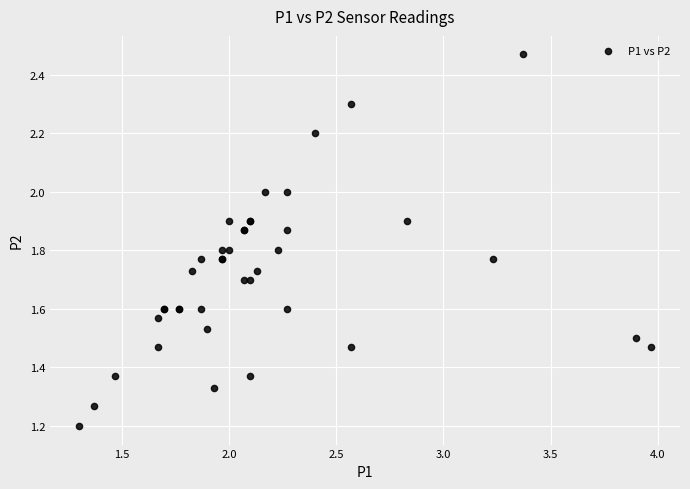

What Y value in the scatter plot is closest to 1?

1.2